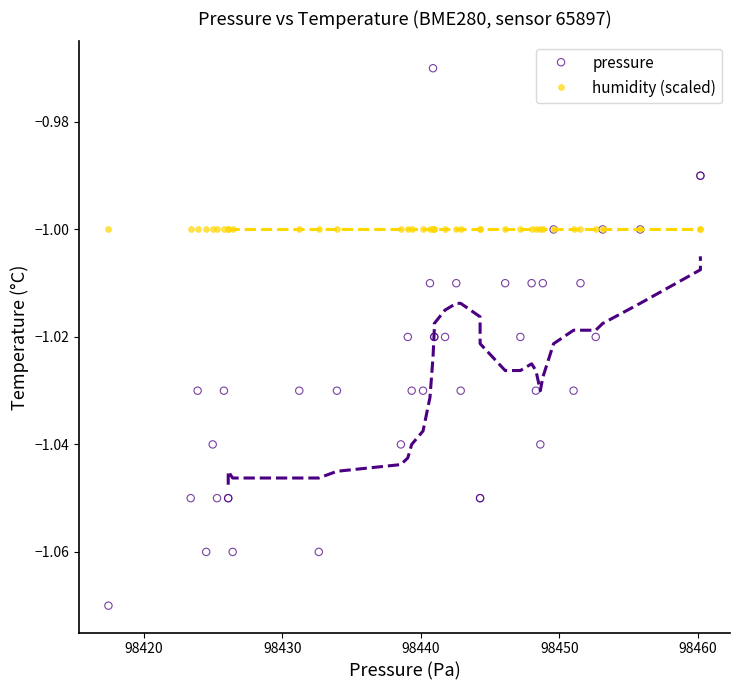

Which series reaches the maximum Y coordinate?

pressure